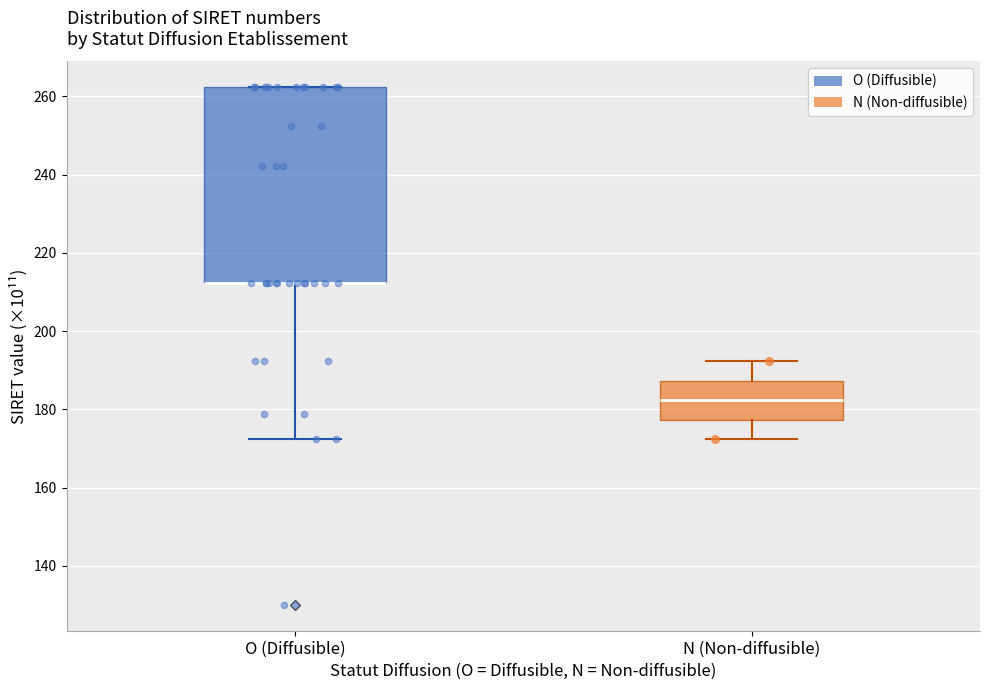

Reading left to right, transcribe this box plot: for each box, give where its median line is, the range the box spans, and where its two whiskers end, as read against the y-axis. The values are not printed on the chart, so give them approximately, as read against the axis.

O (Diffusible): median 212 (drawn on the box's lower edge), box 212 to 262, whiskers 172 to 262
N (Non-diffusible): median 182, box 178 to 188, whiskers 172 to 192